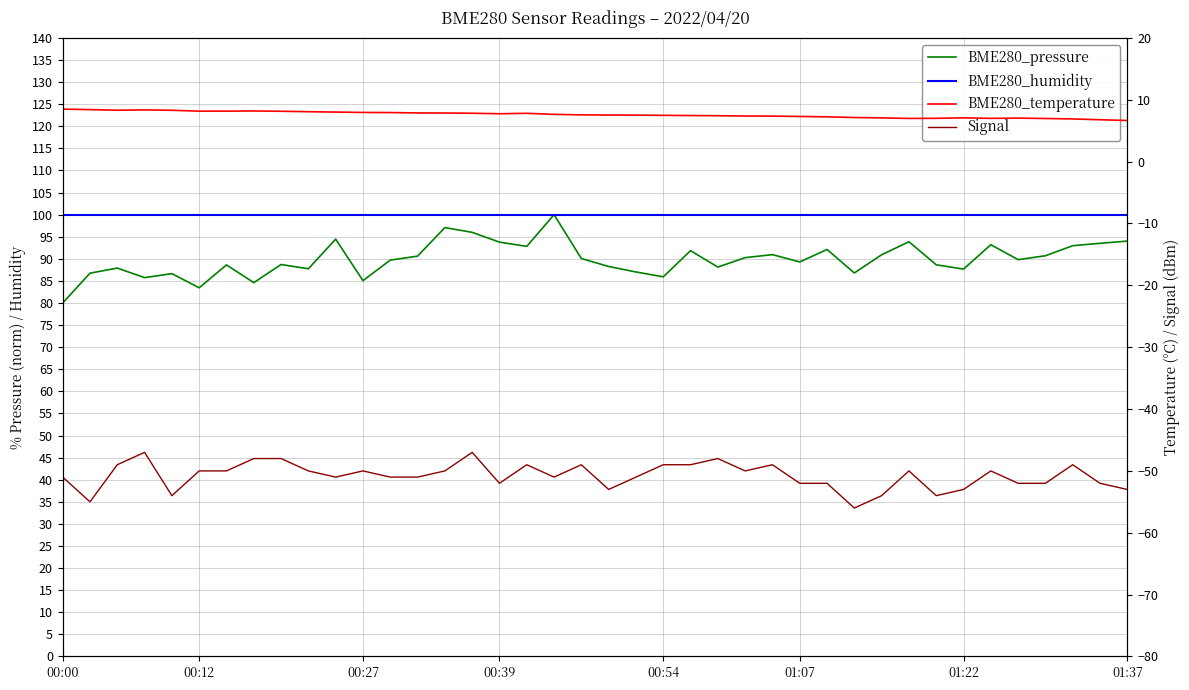

What are all the series names shown in the legend?

BME280_pressure, BME280_humidity, BME280_temperature, Signal